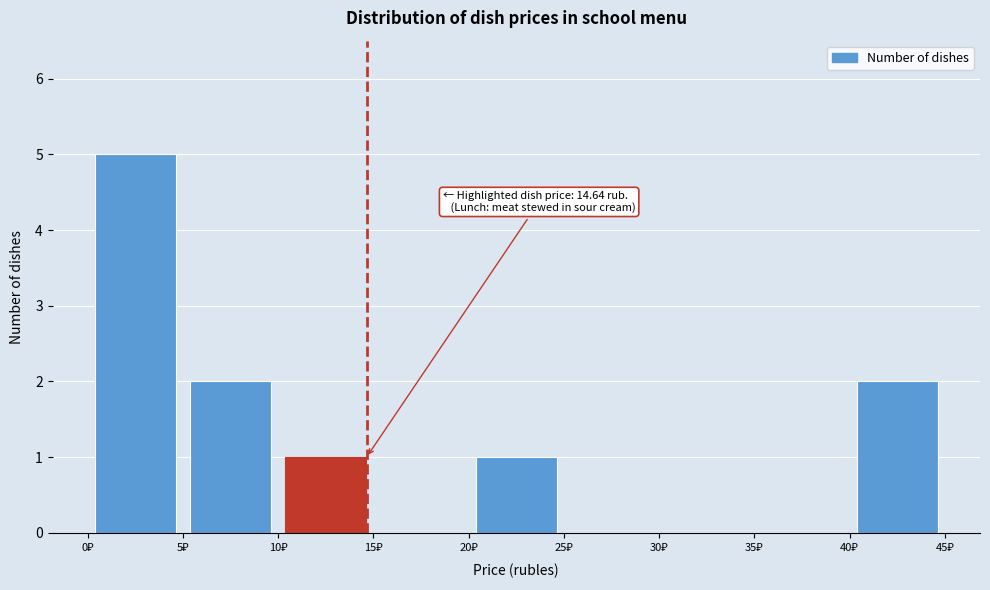

Which range on the x-axis has the tallest bar?

0 to 5